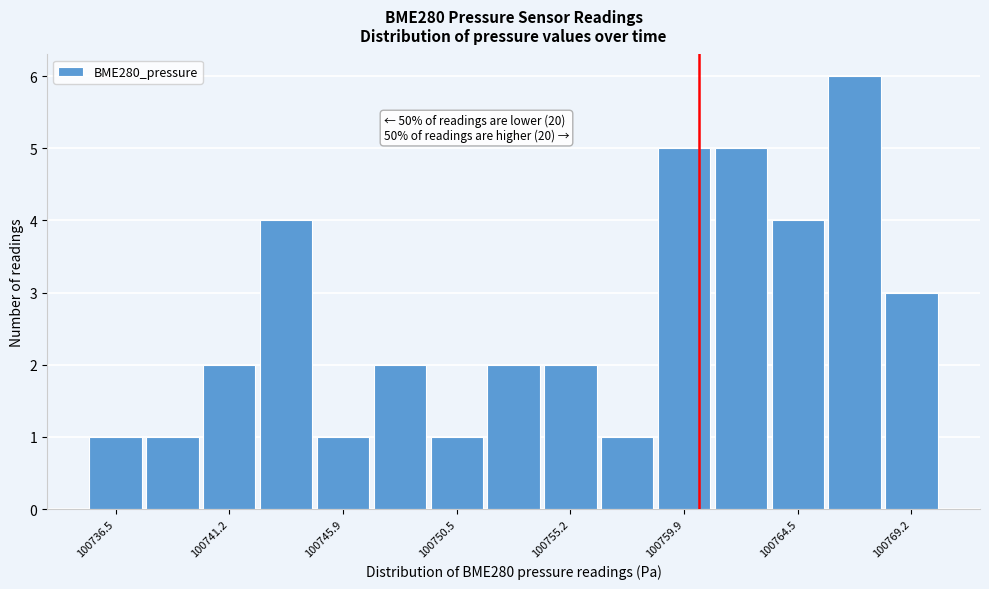

Which range on the x-axis has the tallest bar?

100765.5 to 100768.0